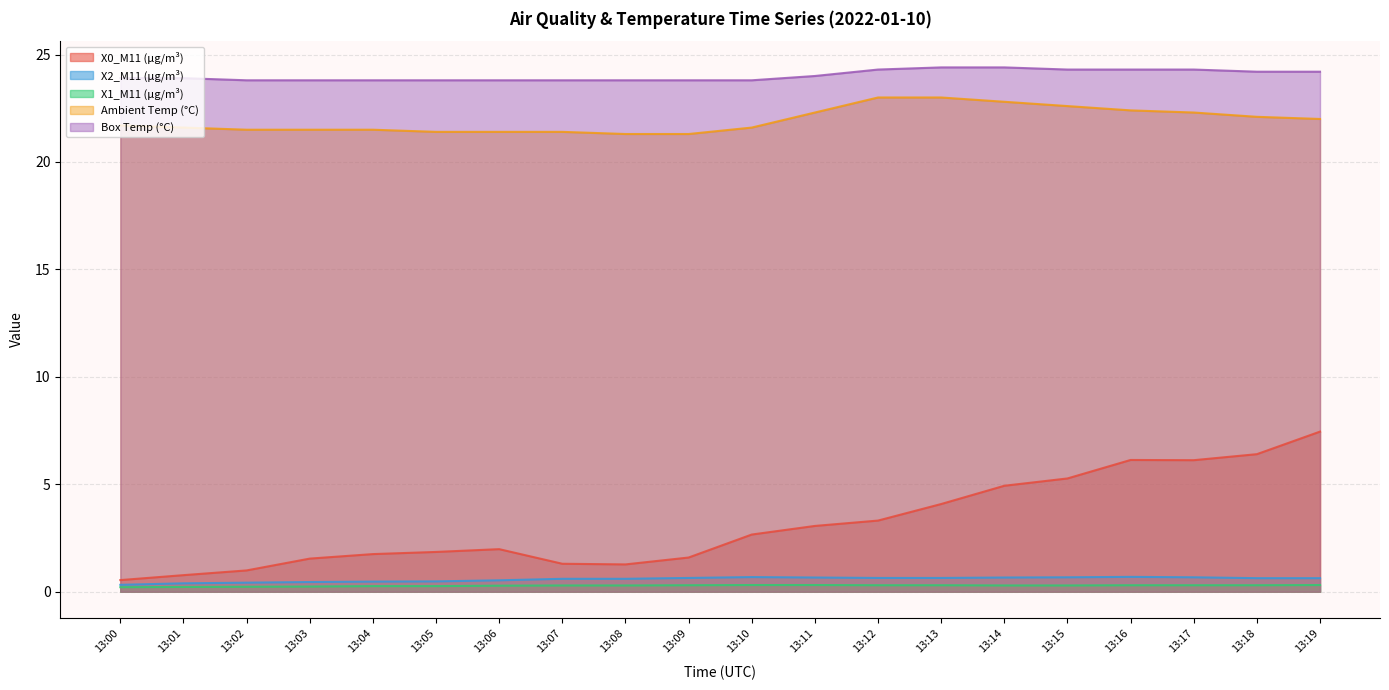

What are all the series names shown in the legend?

X0_M11 (μg/m³), X2_M11 (μg/m³), X1_M11 (μg/m³), Ambient Temp (°C), Box Temp (°C)